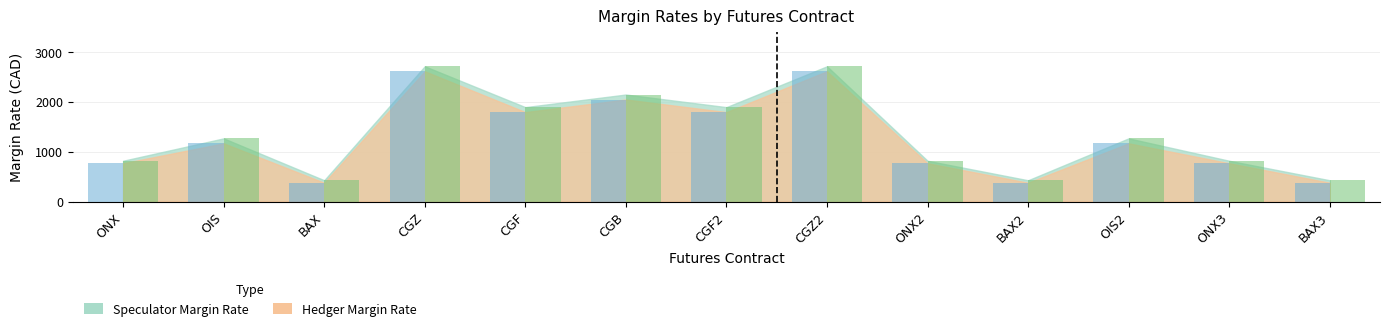

How many groups of bars are there?

13